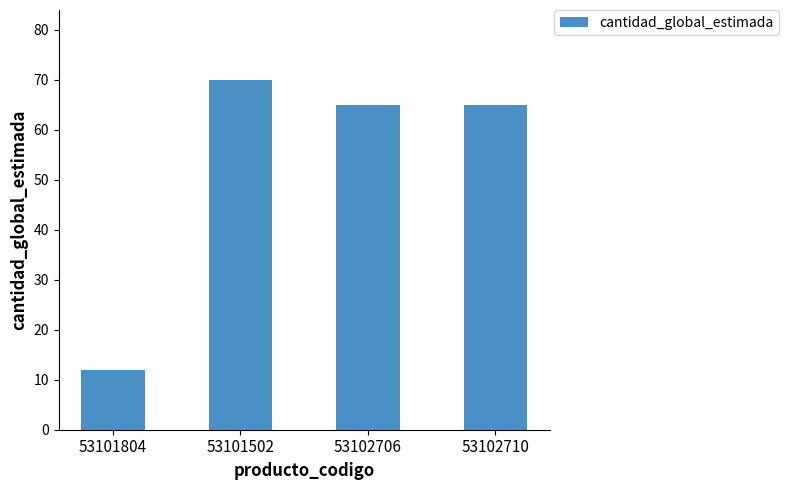

What is the difference between the maximum and minimum values?

58